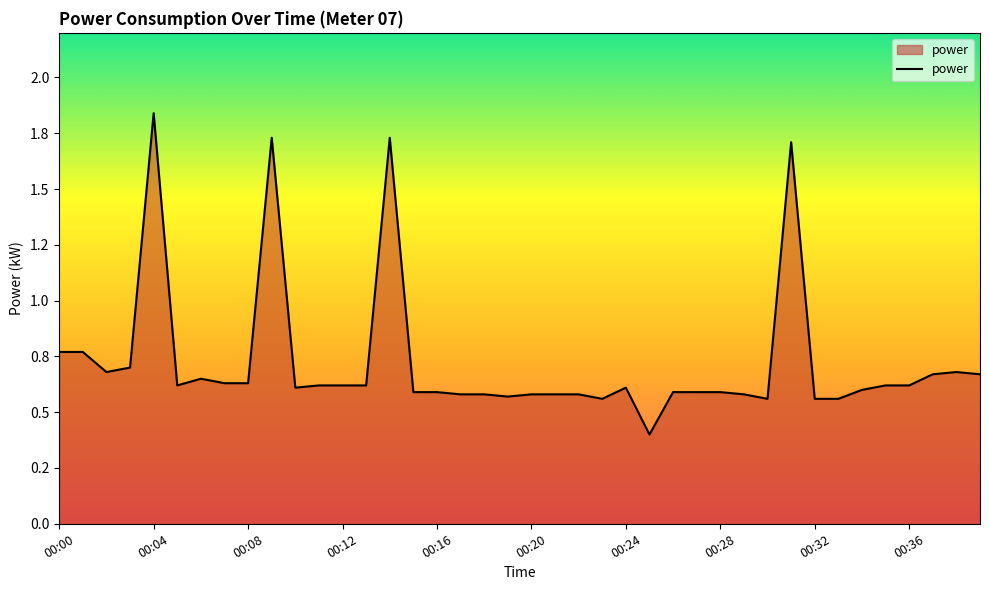

What is the sum of all values?

29.0